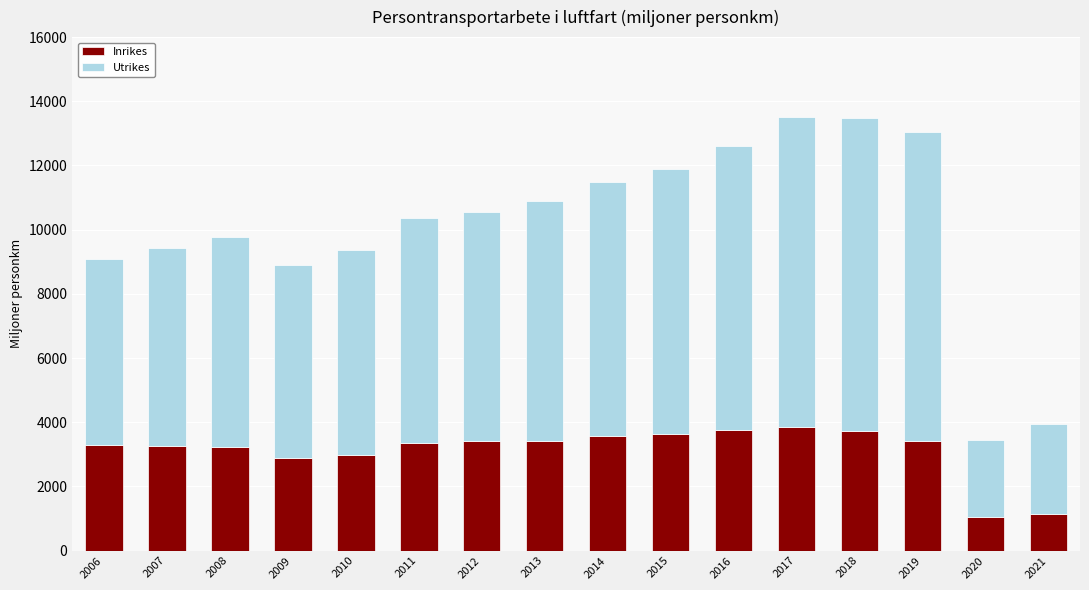

What is the total value across all series at 2007?

9426.1